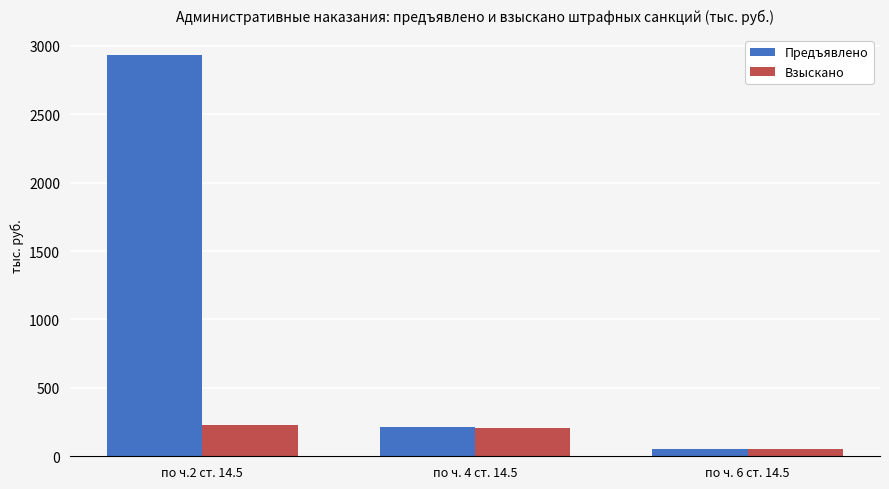

At which label is Взыскано closest to 138?

по ч. 4 ст. 14.5